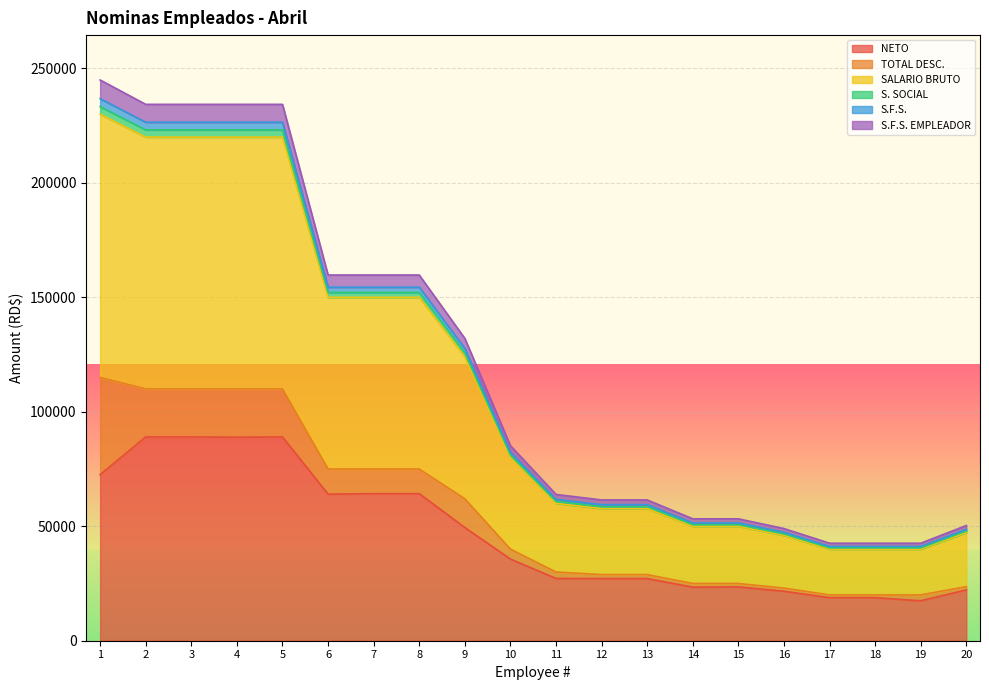

What is the average value of the NETO series?

46667.9